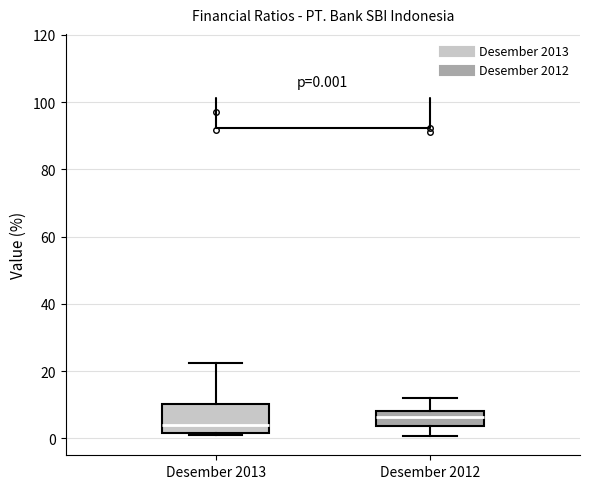

Which box is the tallest, from its lower edge to its upper edge?

Desember 2013